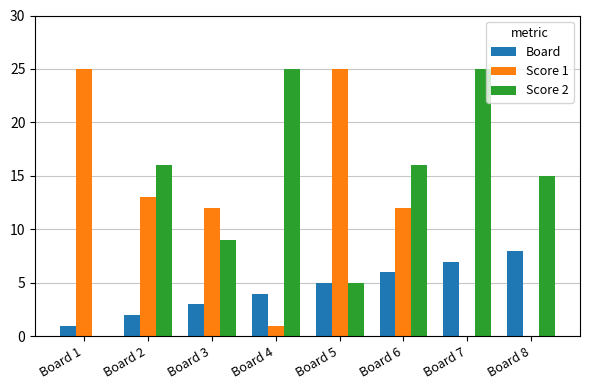

The Score 1 series shows 13 at Board 8. True or false?

False